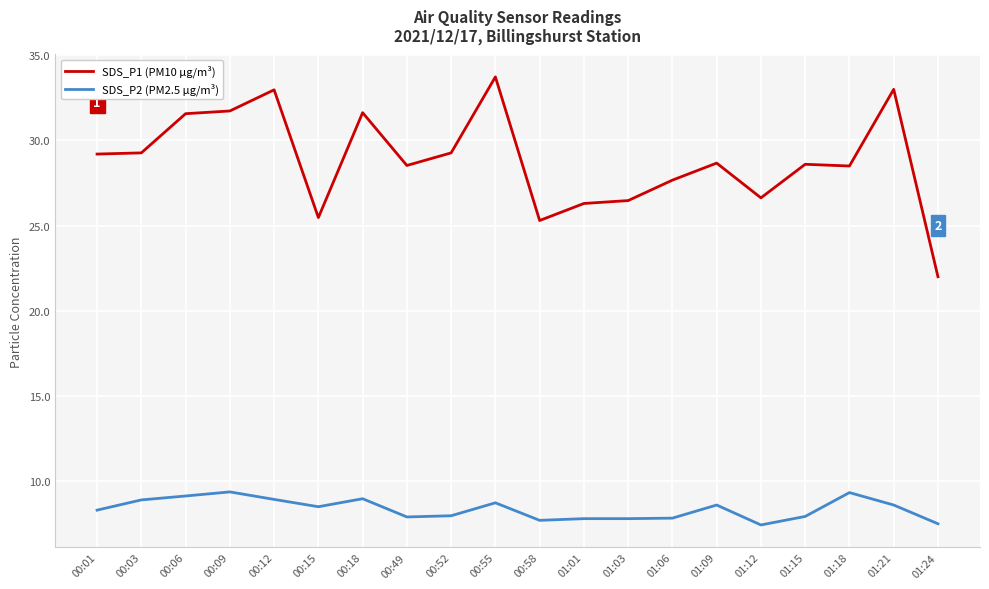

True or false: SDS_P2 (PM2.5 µg/m³) and SDS_P1 (PM10 µg/m³) cross at least once.

False